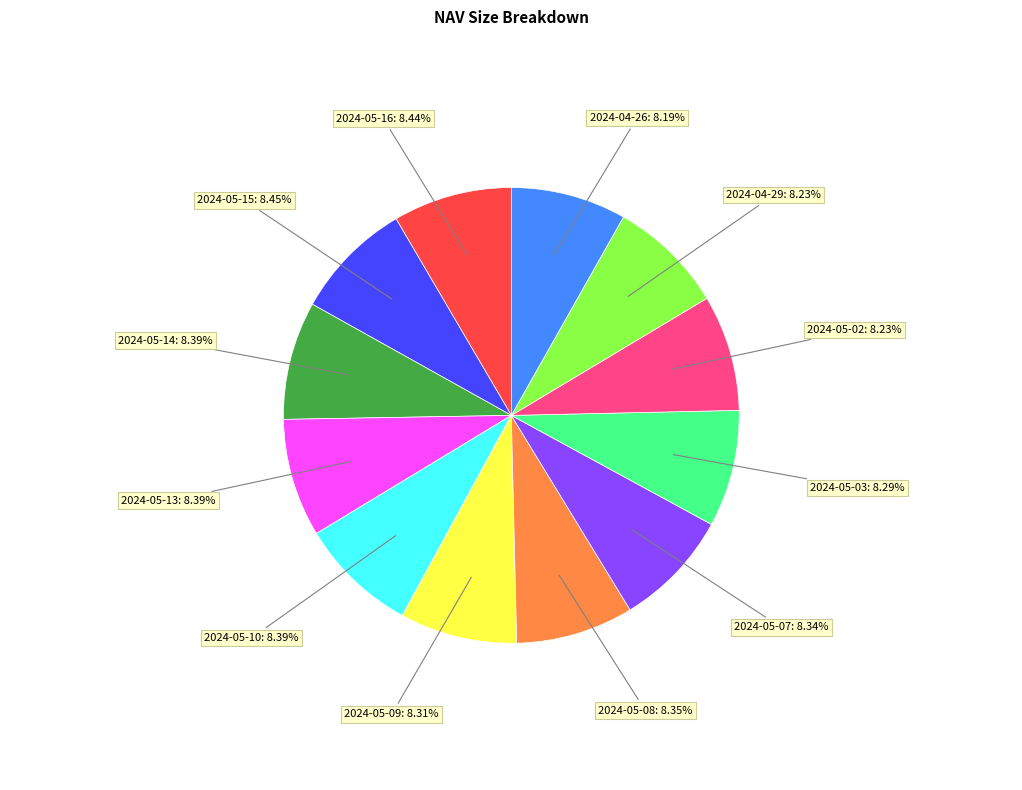

What is the ratio of the value at 2024-05-10 to the value at 2024-05-15?

1.0